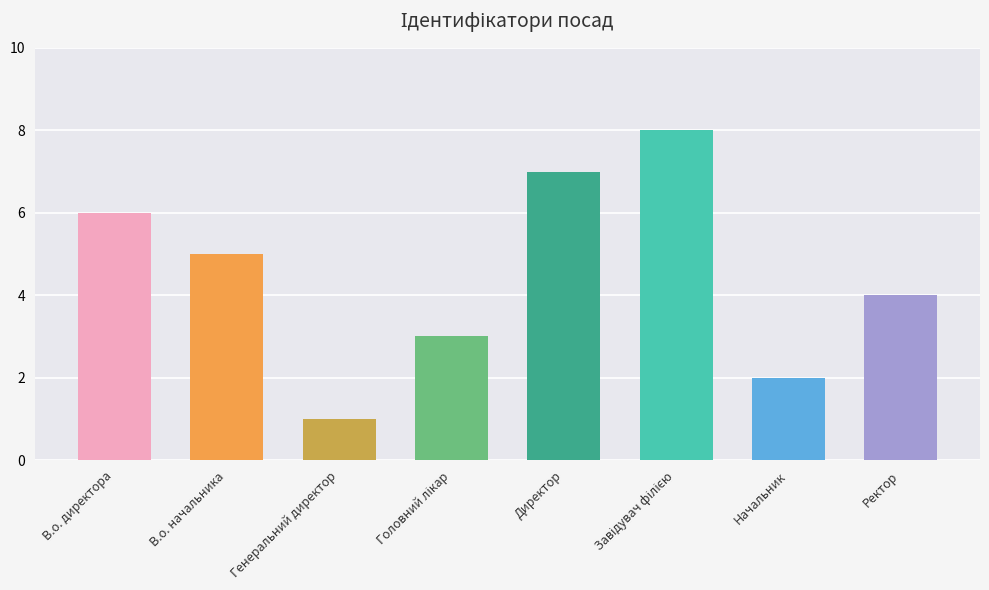

What is the difference between the maximum and minimum values?

7